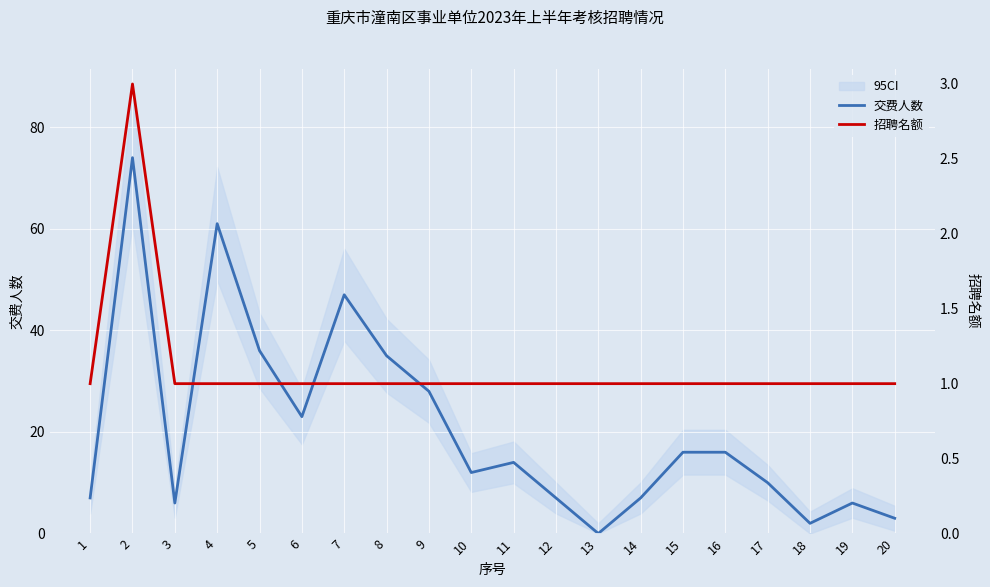

At 9, list the series in order from largest to smallest.

交费人数, 招聘名额